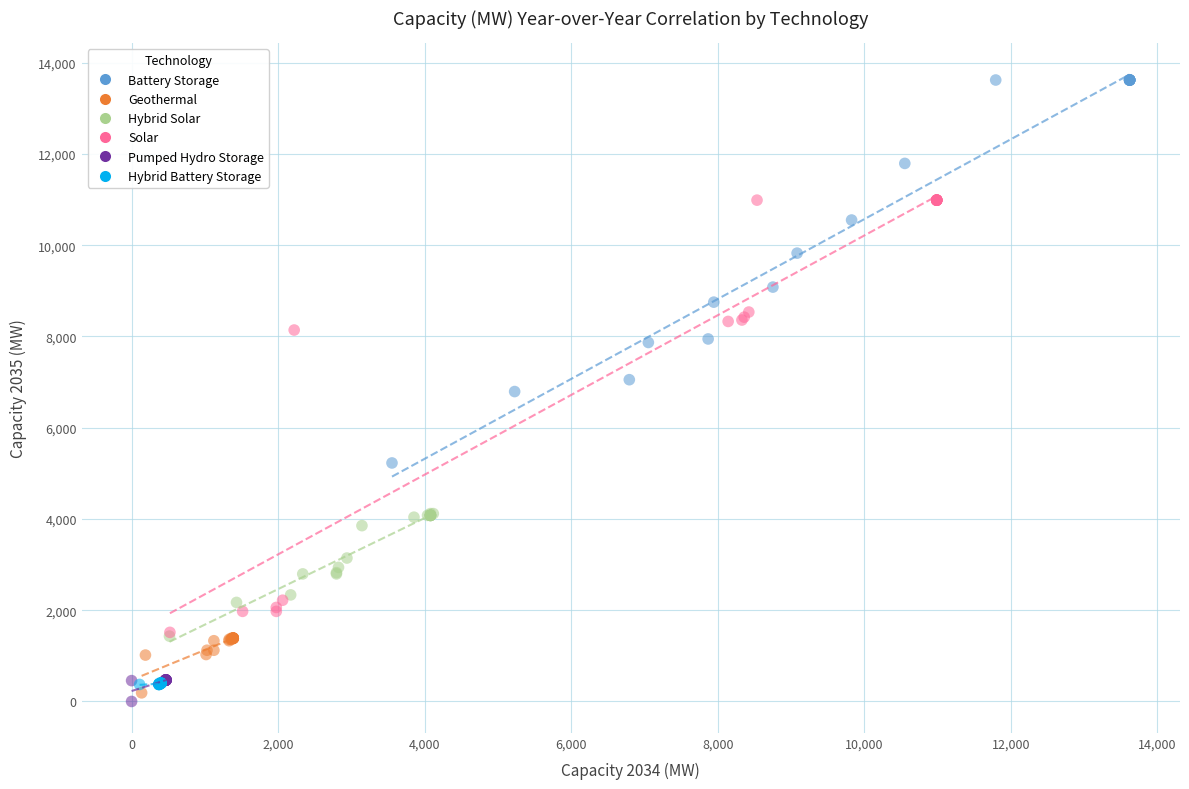

Which series reaches the maximum Y coordinate?

Battery Storage